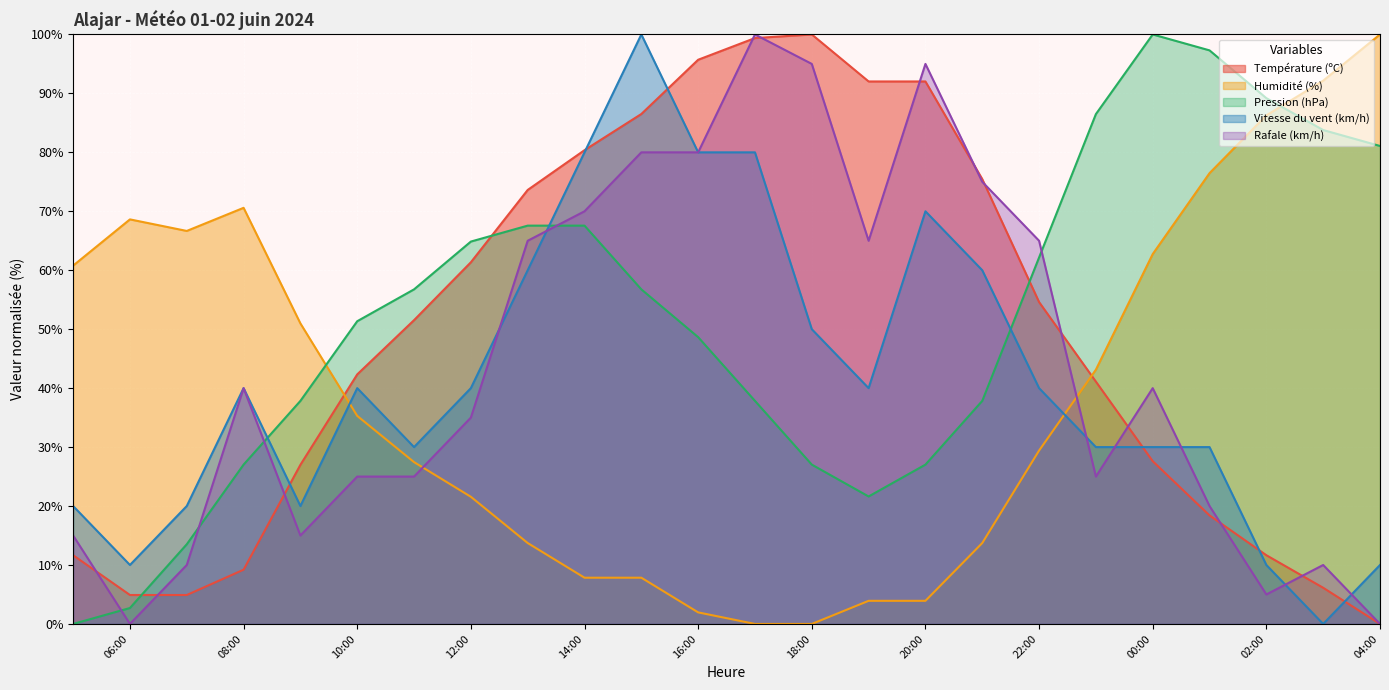

Which category has the lowest value across all series?

04:00